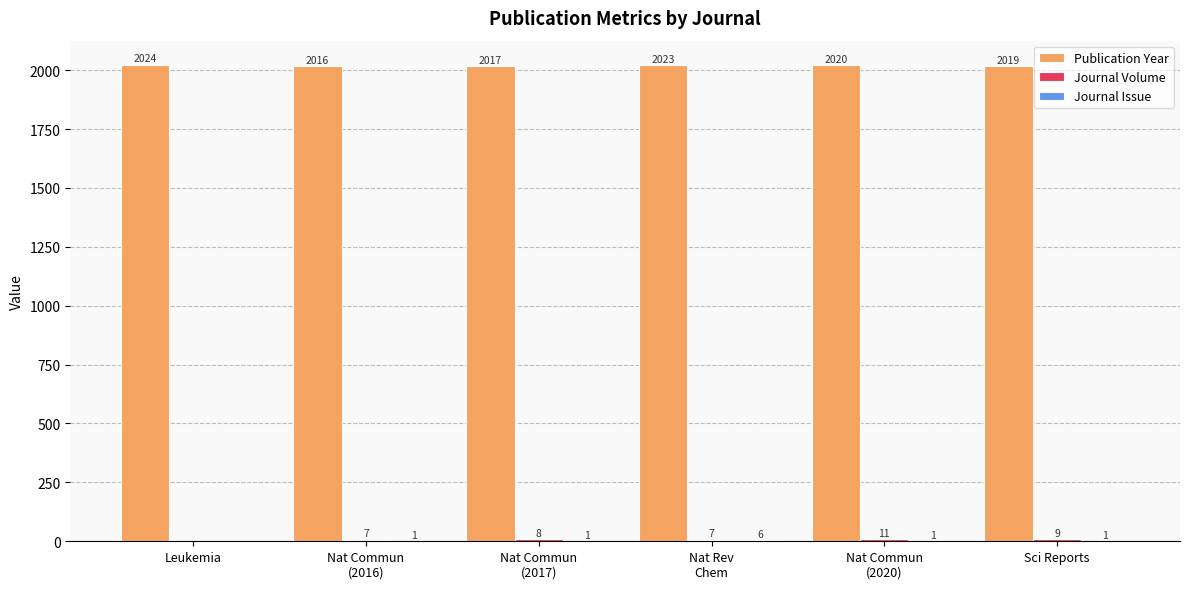

Is it true that Publication Year equals 2019 at Sci Reports?

True